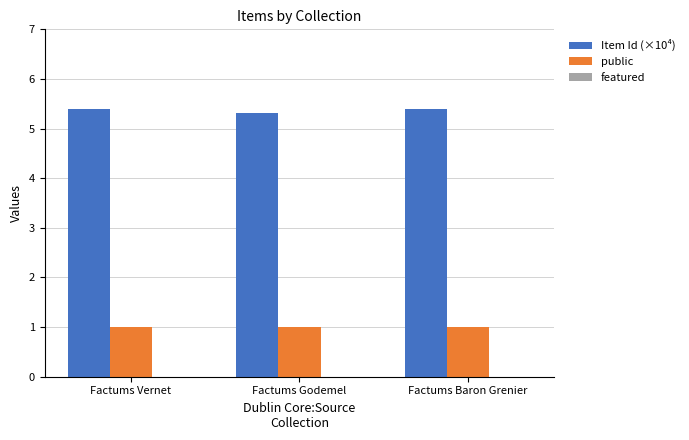

What is the spread (max minus min) of values at Factums Godemel?

4.3